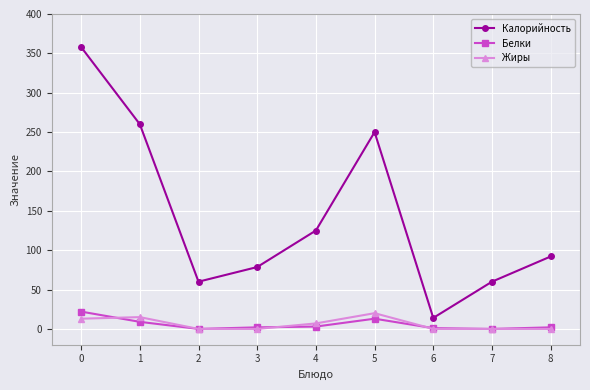

Where is the first local minimum for Калорийность?

2